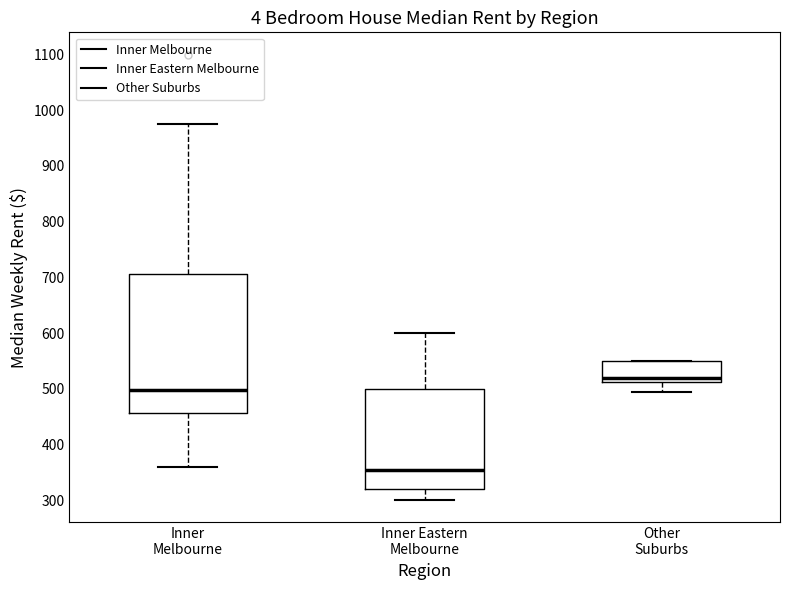

Reading left to right, transcribe this box plot: for each box, give where its median line is, the range the box spans, and where its two whiskers end, as read against the y-axis. The values are not printed on the chart, so give them approximately, as read against the axis.

Inner Melbourne: median 500, box 460 to 710, whiskers 360 to 980
Inner Eastern Melbourne: median 350, box 320 to 500, whiskers 300 to 600
Other Suburbs: median 520, box 510 to 550, whiskers 500 to 550